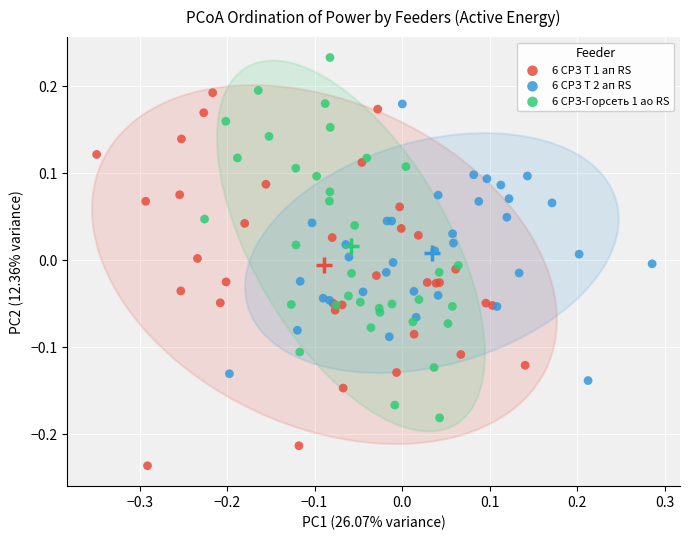

Which series contains the lowest Y value?

6 СРЗ Т 1 ап RS